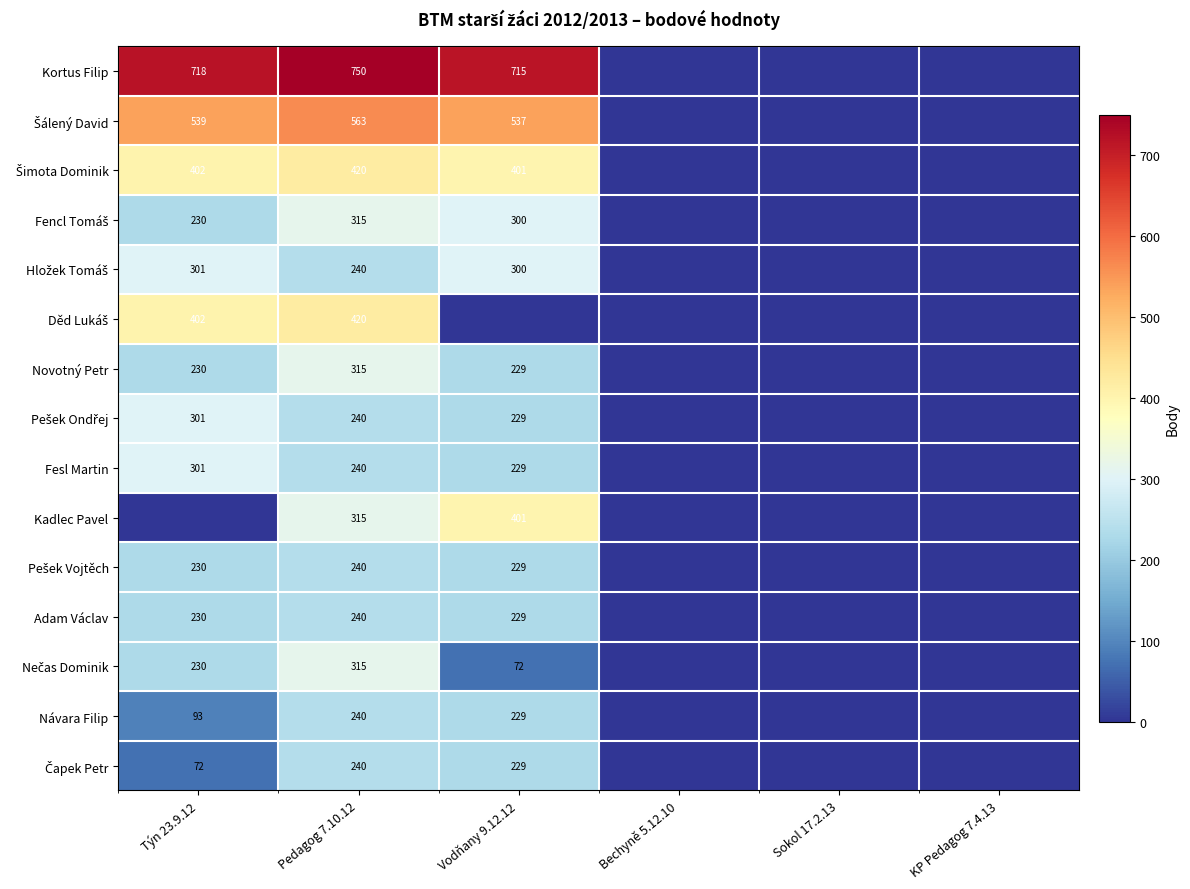

Is it true that Adam Václav equals 229 at Vodňany 9.12.12?

True